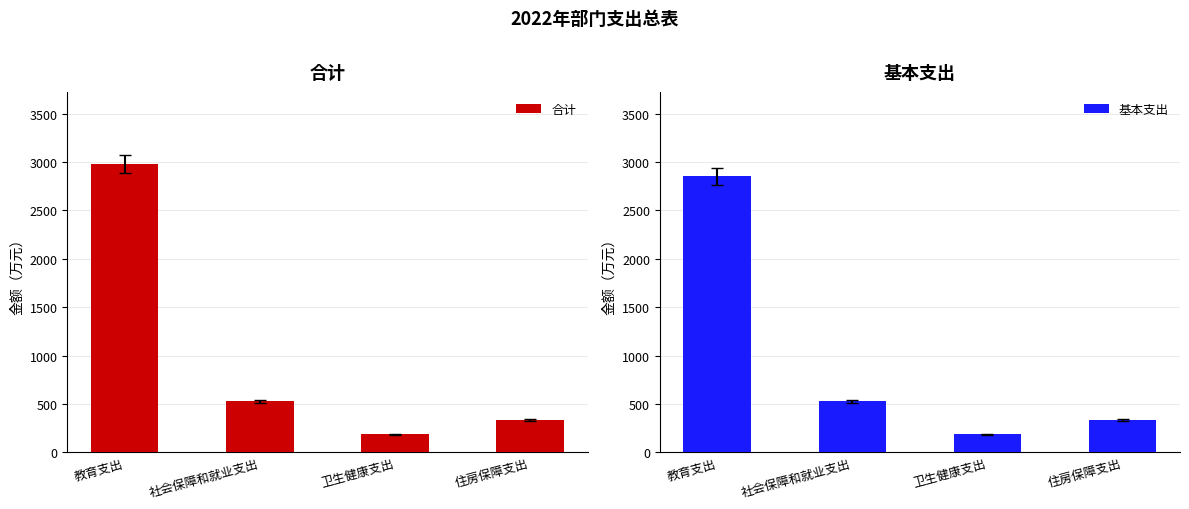

What is the value of the 基本支出 bar at the 2nd from the left?

527.9